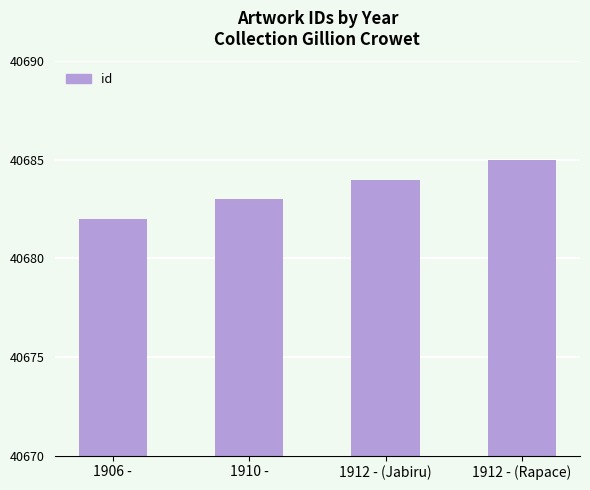

The chart shows a value of 40682 at 1906 -. True or false?

True